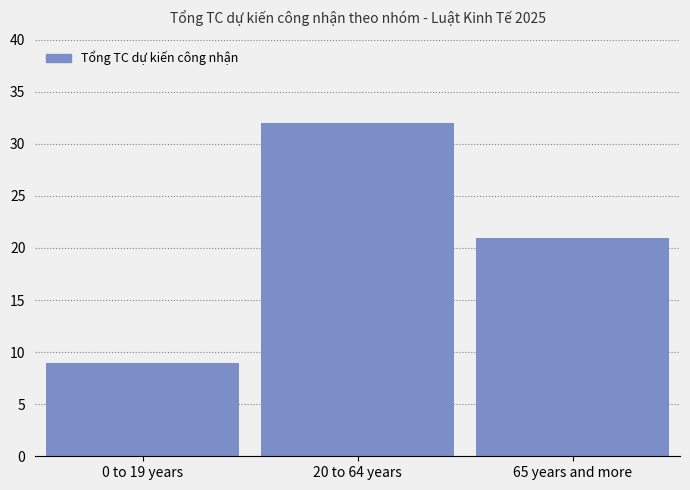

List the labels in order of value, largest first.

20 to 64 years, 65 years and more, 0 to 19 years